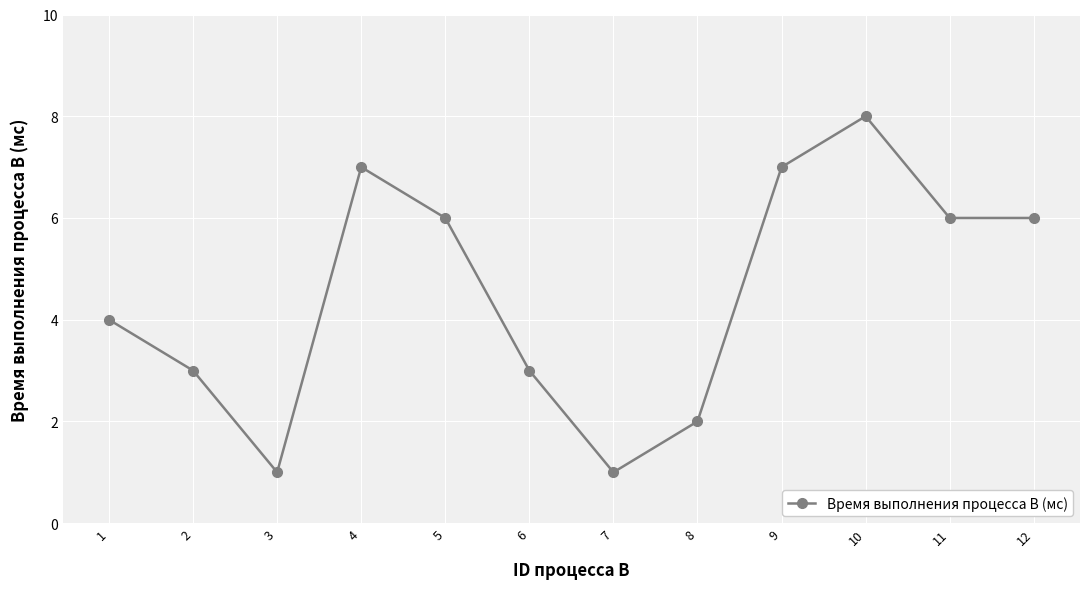

Between 5 and 8, which is larger?

5